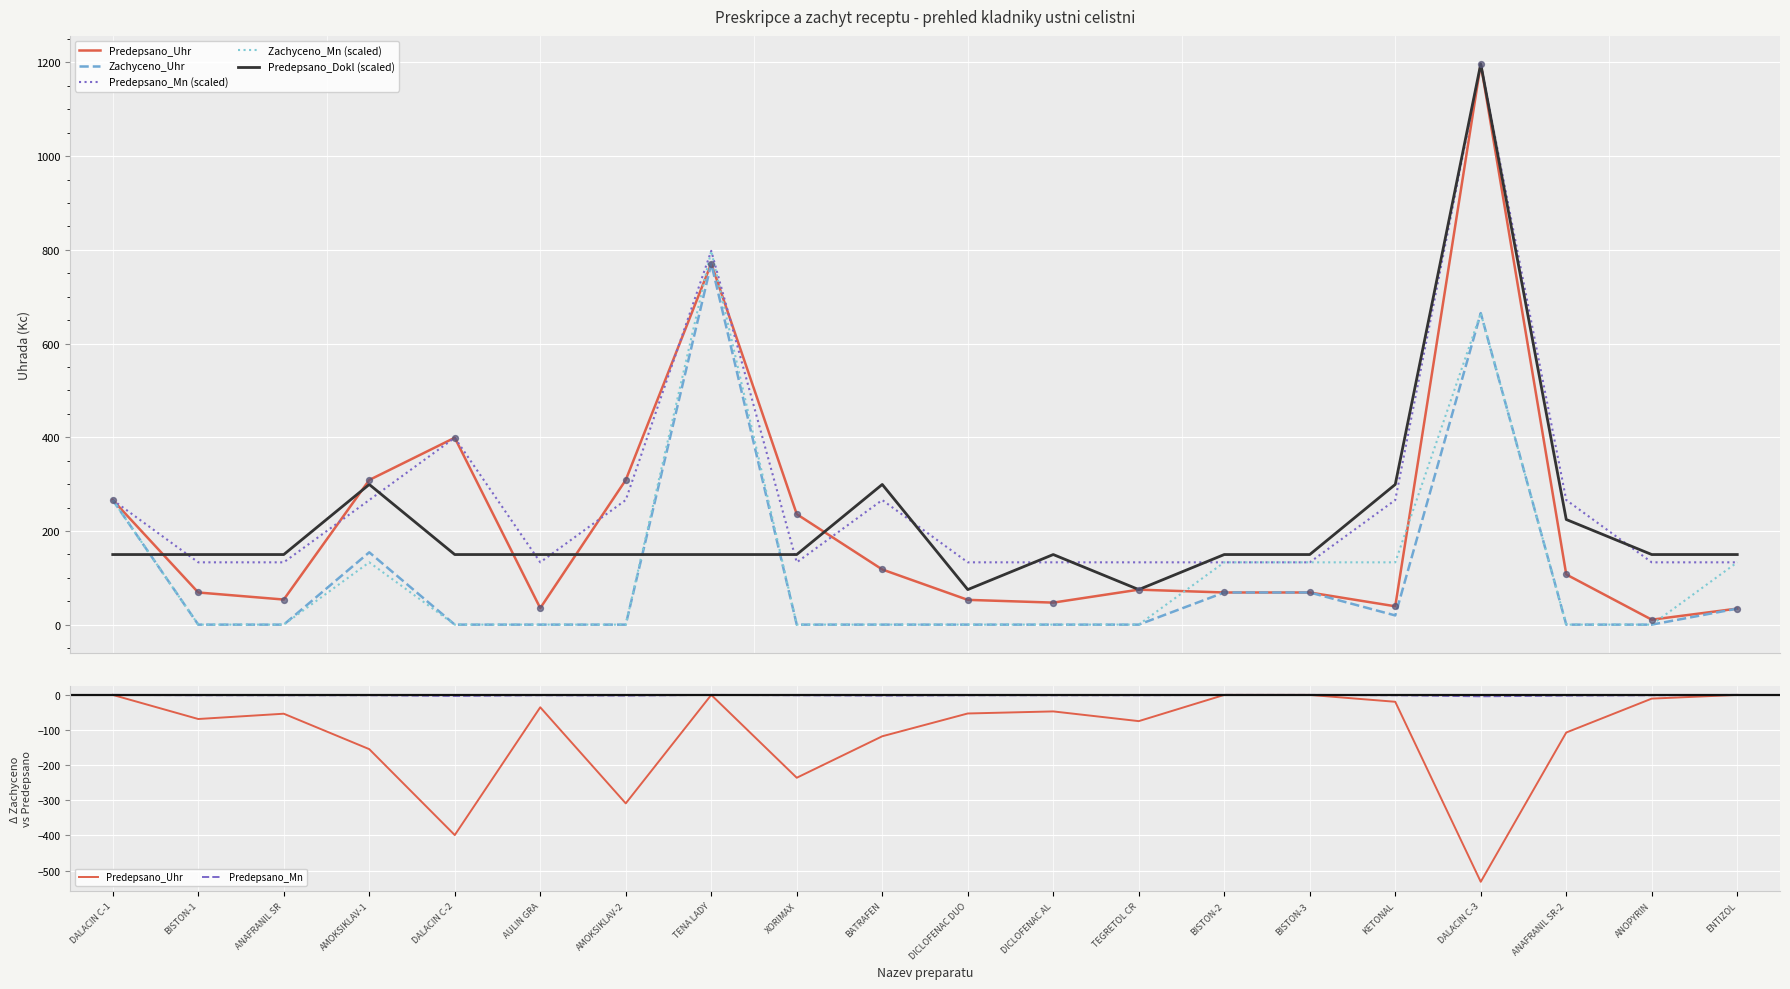

At how many categories does at least one series exceed -448?

20